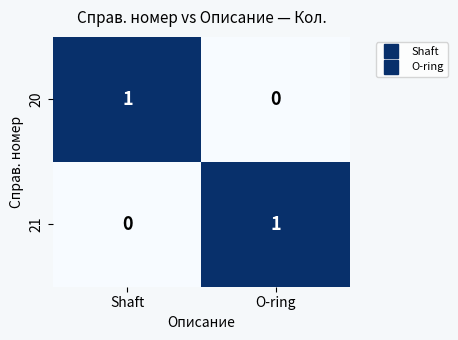

True or false: 21 has a value of 0 at Shaft.

True